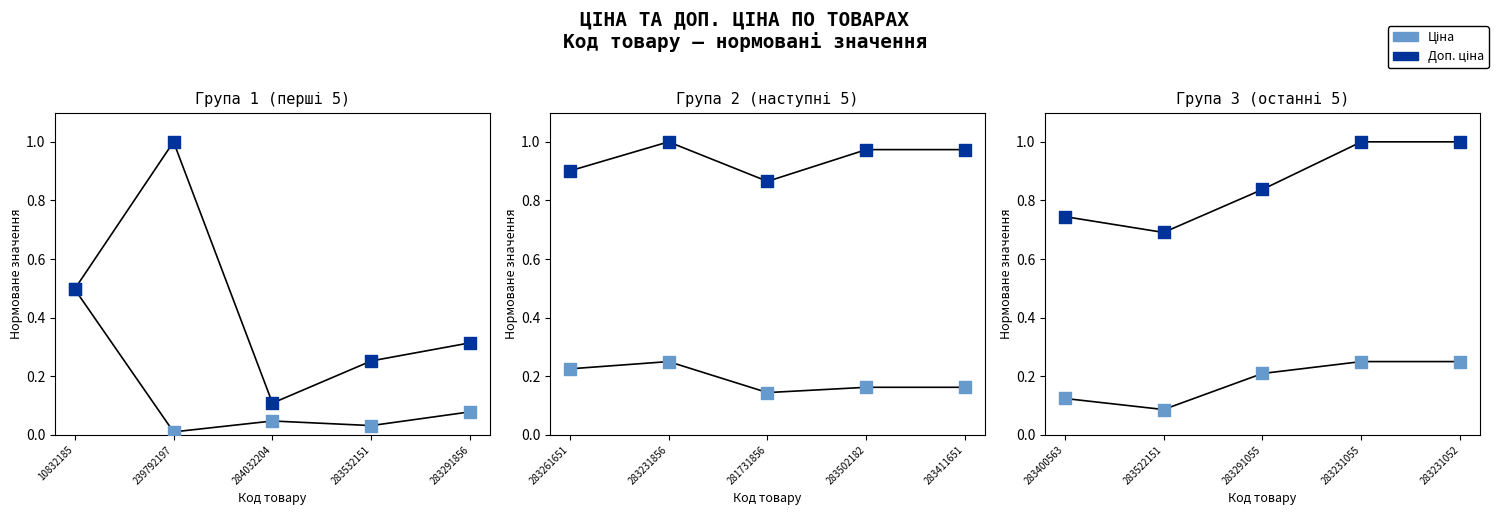

Which series reaches the minimum Y coordinate?

Ціна